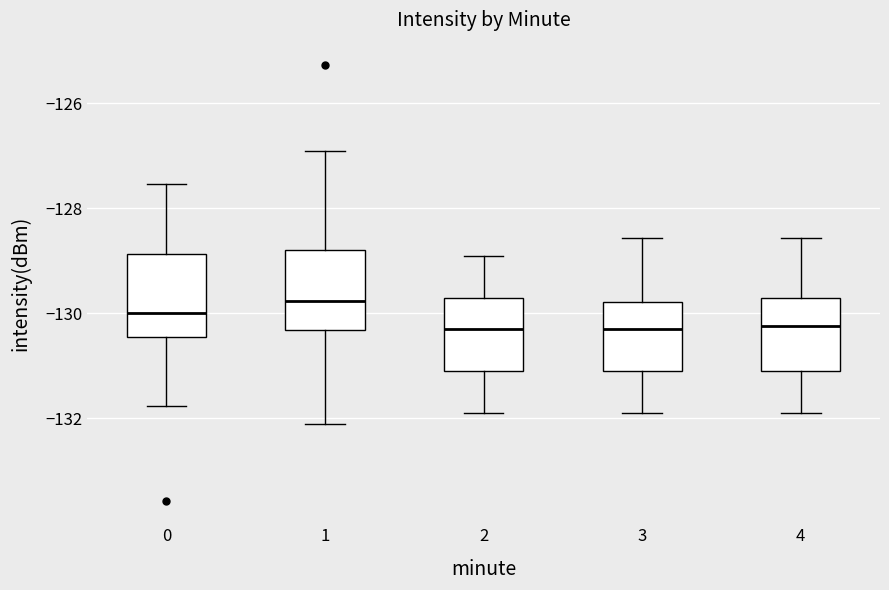

Reading left to right, read every box against the y-axis: the position of its median line, the range the box covers, and the ends of its whiskers. The values are not printed on the chart, so give them approximately, as read against the axis.

0: median -130.0, box -130.4 to -128.8, whiskers -131.8 to -127.6
1: median -129.8, box -130.4 to -128.8, whiskers -132.2 to -127.0
2: median -130.2, box -131.0 to -129.8, whiskers -131.8 to -129.0
3: median -130.2, box -131.0 to -129.8, whiskers -131.8 to -128.6
4: median -130.2, box -131.0 to -129.8, whiskers -131.8 to -128.6